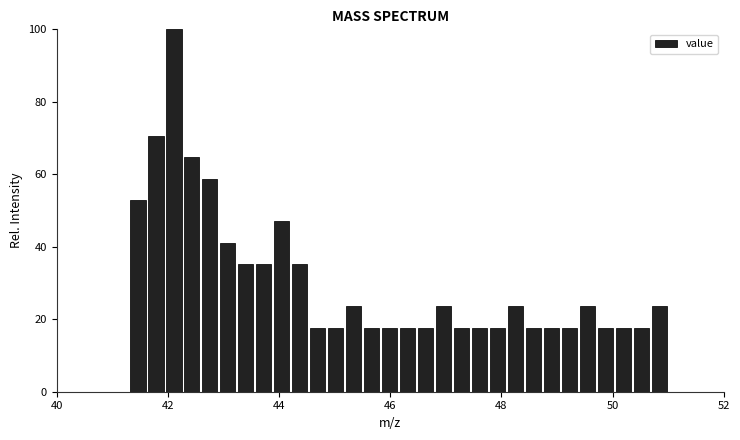

Around what value on the x-axis is the tallest bar? Give the approximate position of its centre, as read against the axis.

42.2